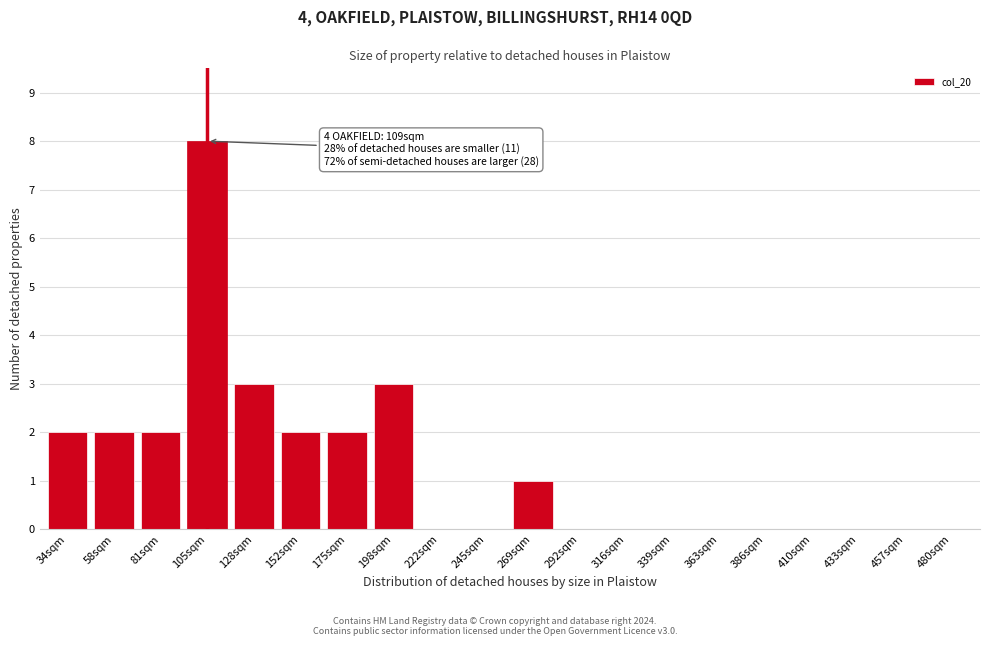

Reading left to right, list all the values displayed in this chart.

34sqm=2	58sqm=2	81sqm=2	105sqm=8	128sqm=3	152sqm=2	175sqm=2	198sqm=3	222sqm=0	245sqm=0	269sqm=1	292sqm=0	316sqm=0	339sqm=0	363sqm=0	386sqm=0	410sqm=0	433sqm=0	457sqm=0	480sqm=0